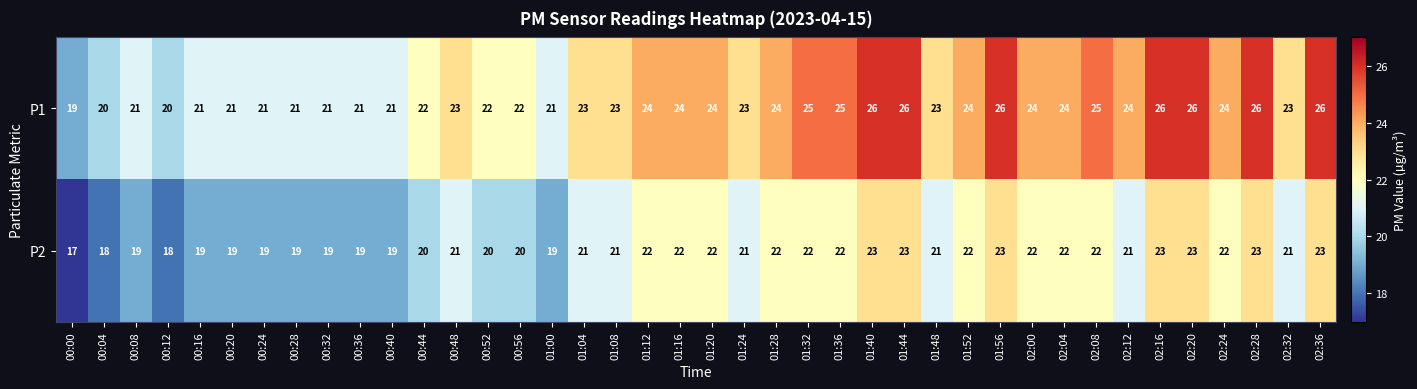

How many distinct data groups are displayed?

2